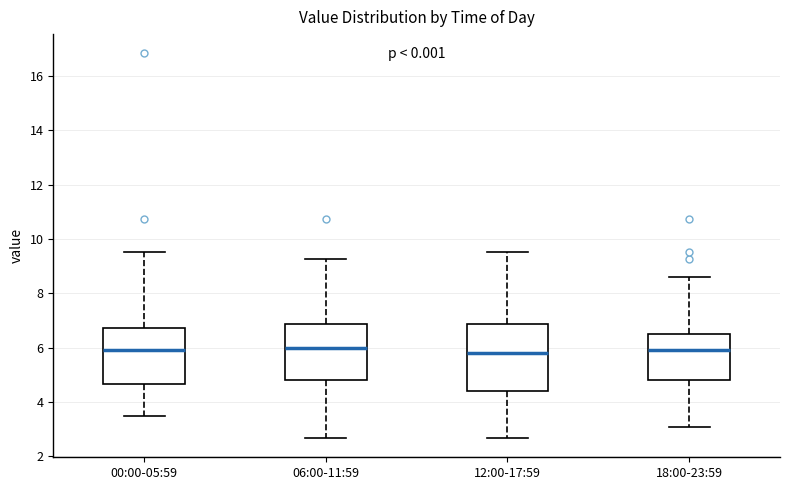

Reading left to right, read every box against the y-axis: the position of its median line, the range the box covers, and the ends of its whiskers. The values are not printed on the chart, so give them approximately, as read against the axis.

00:00-05:59: median 6.0, box 4.6 to 6.8, whiskers 3.4 to 9.6
06:00-11:59: median 6.0, box 4.8 to 6.8, whiskers 2.6 to 9.2
12:00-17:59: median 5.8, box 4.4 to 6.8, whiskers 2.6 to 9.6
18:00-23:59: median 6.0, box 4.8 to 6.4, whiskers 3.0 to 8.6